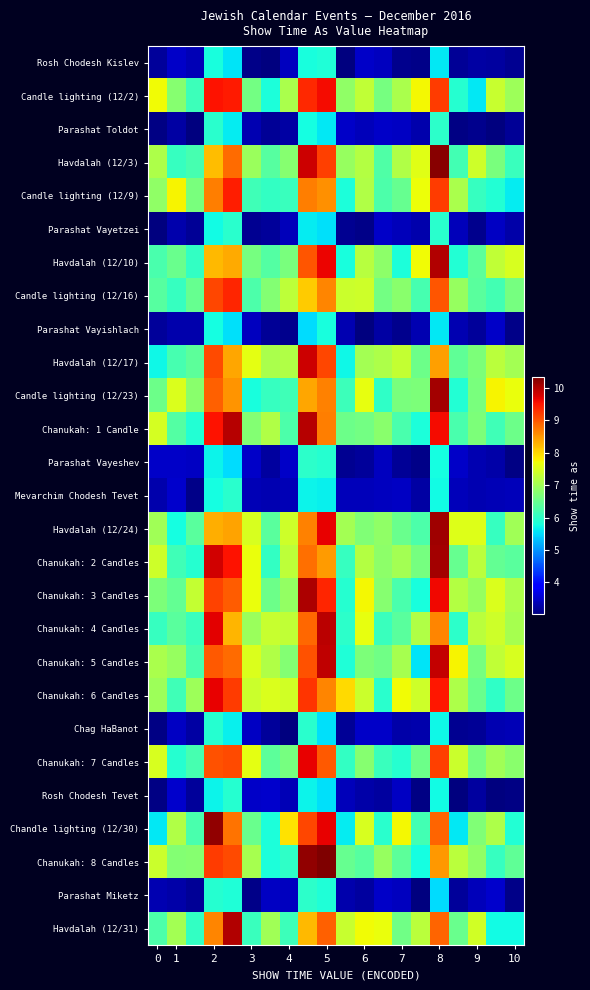

Which series has the largest total across all categories?

Chanukah: 6 Candles